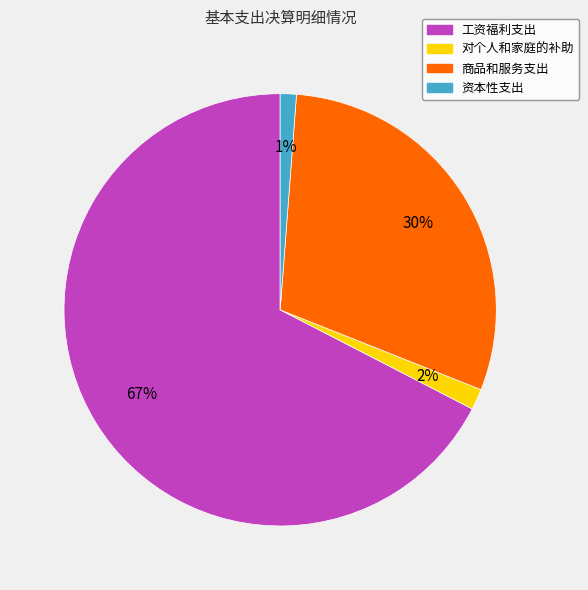

Is there a majority slice in this chart?

Yes